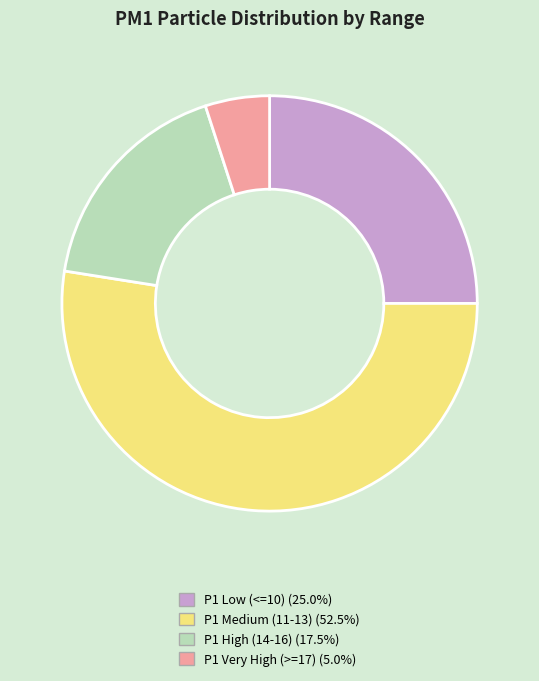

Count the number of slices in the pie.

4